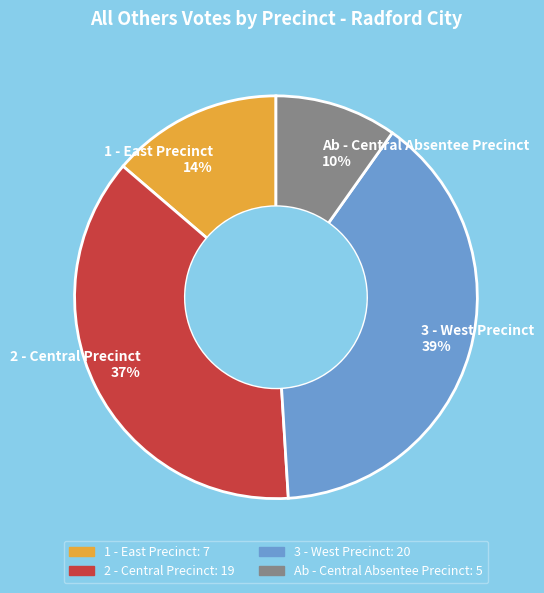

Is it true that 2 - Central Precinct is 37% of the pie?

True